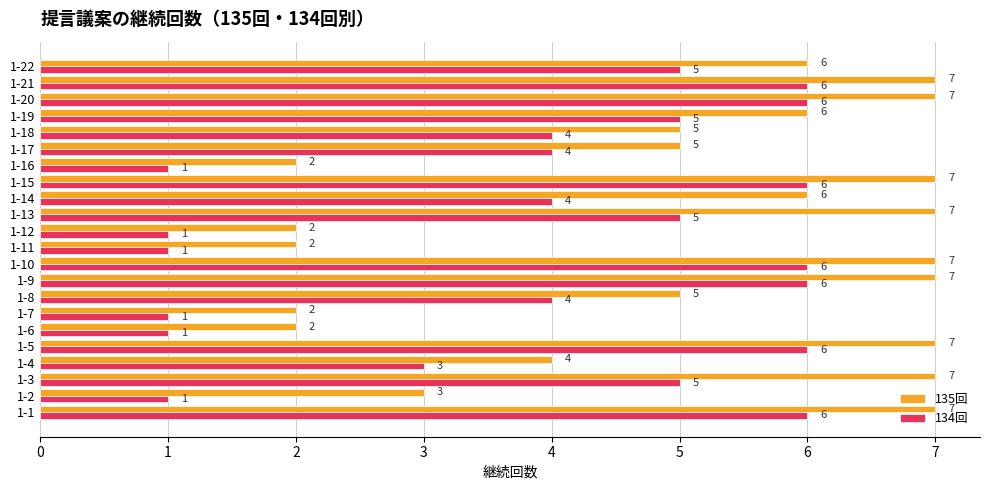

Rank the series by their average value, from highest to lowest.

135回, 134回